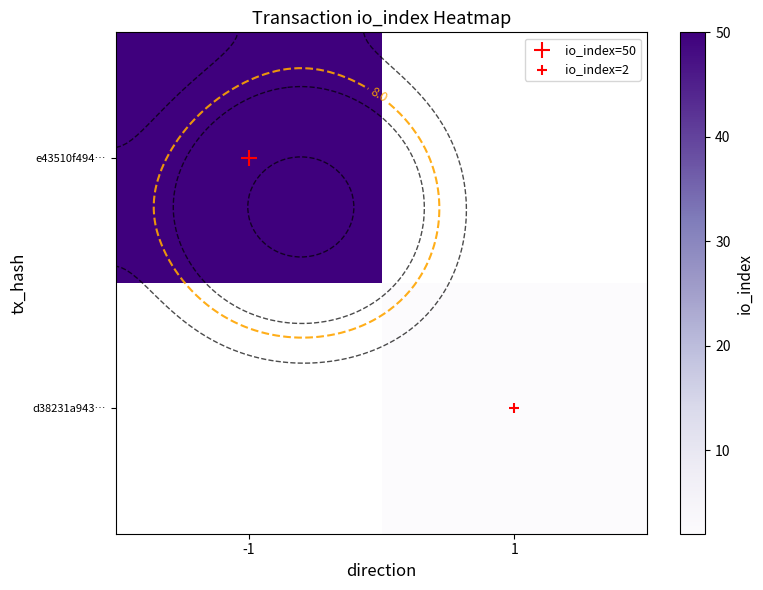

How many series are shown in this chart?

2